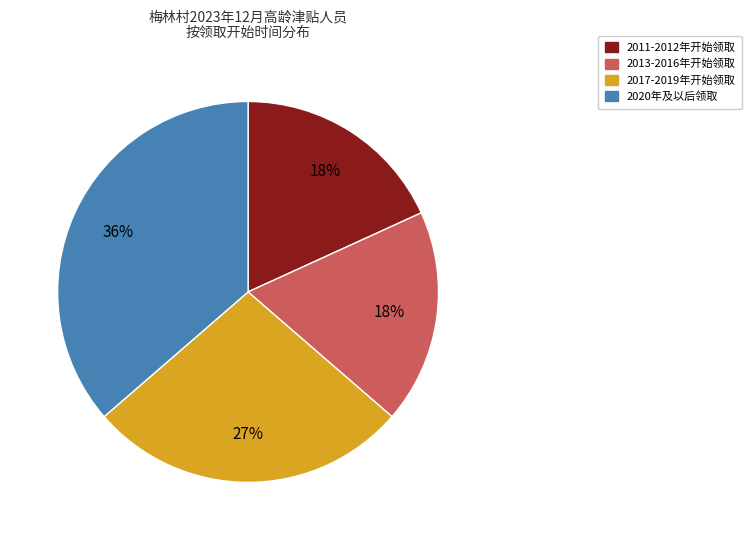

To the nearest percent, what is the average slice percentage?

25%